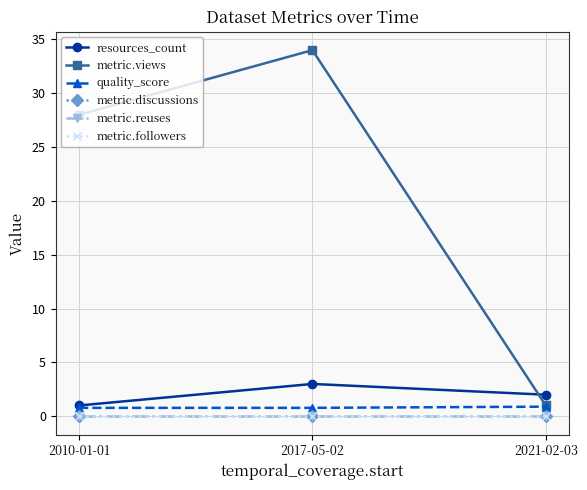

The value of metric.views at 2017-05-02 is 13.4. True or false?

False